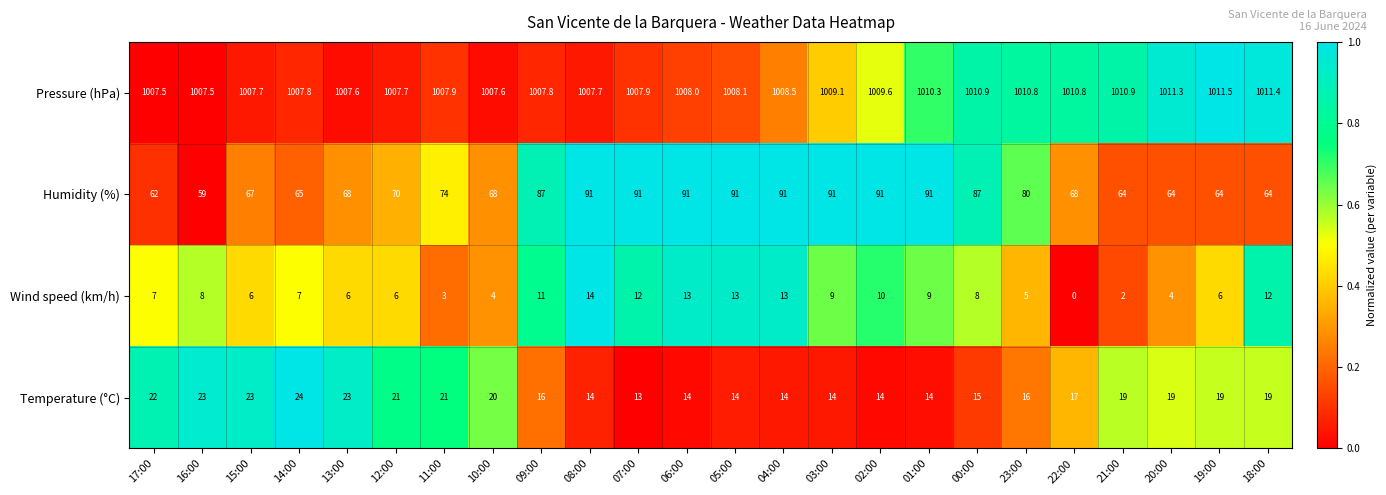

Where does the Temperature (°C) series first go above 19?

17:00